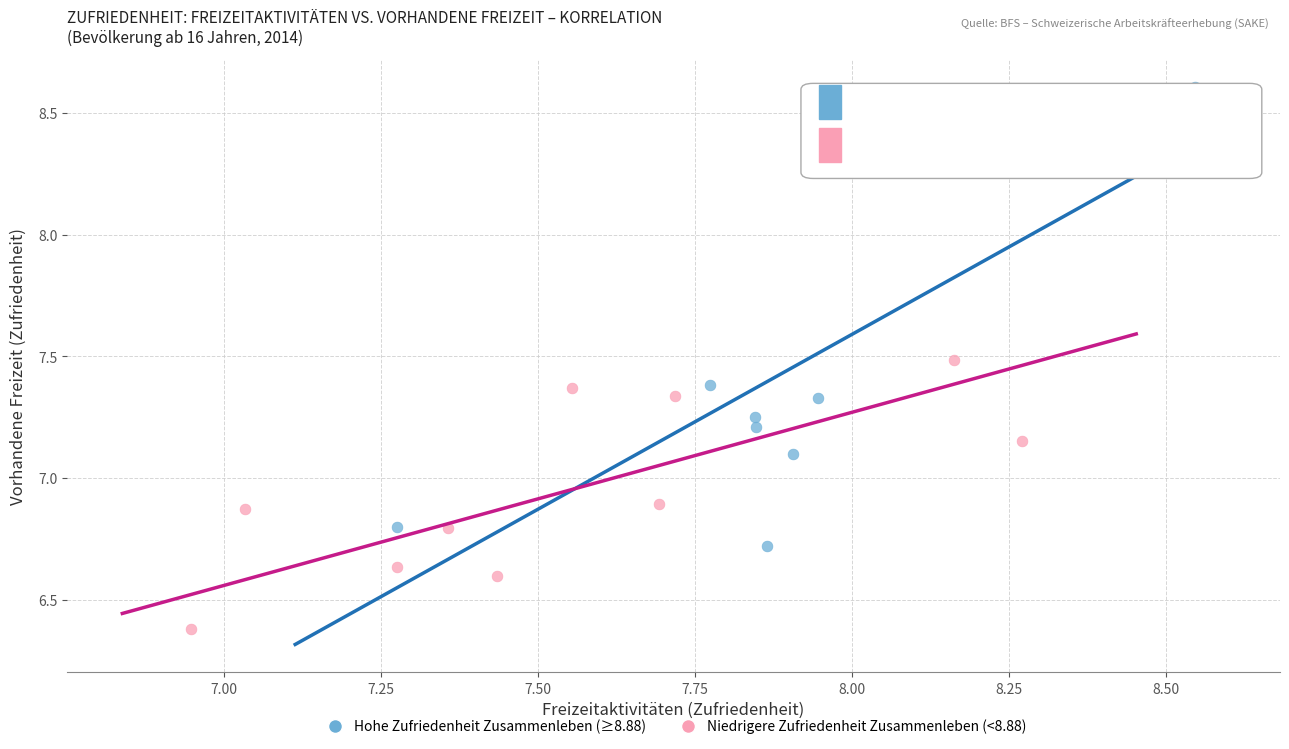

What are all the series names shown in the legend?

Hohe Zufriedenheit Zusammenleben (≥8.88), Niedrigere Zufriedenheit Zusammenleben (<8.88)